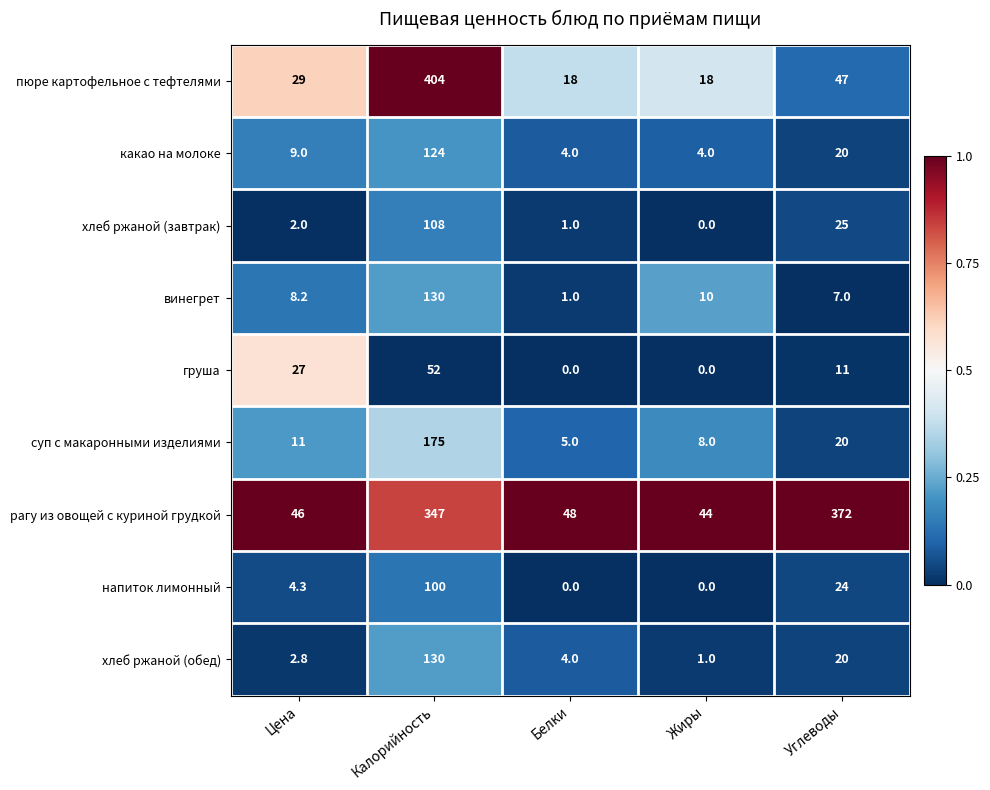

True or false: пюре картофельное с тефтелями has a value of 18.0 at Белки.

True